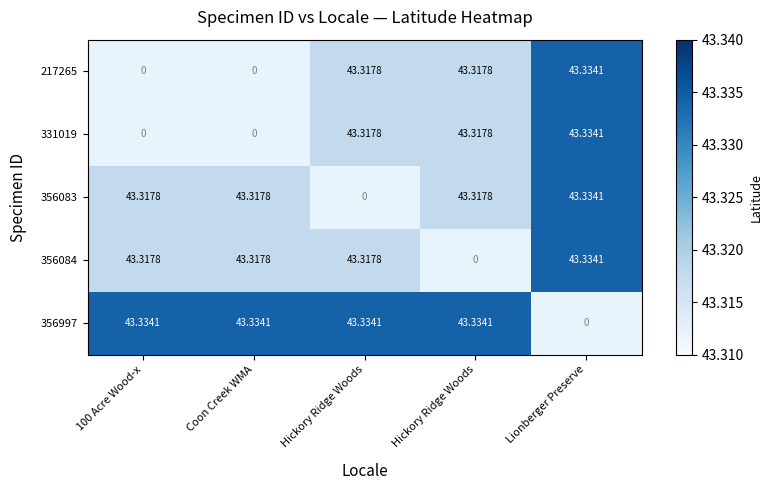

How many series are shown in this chart?

5